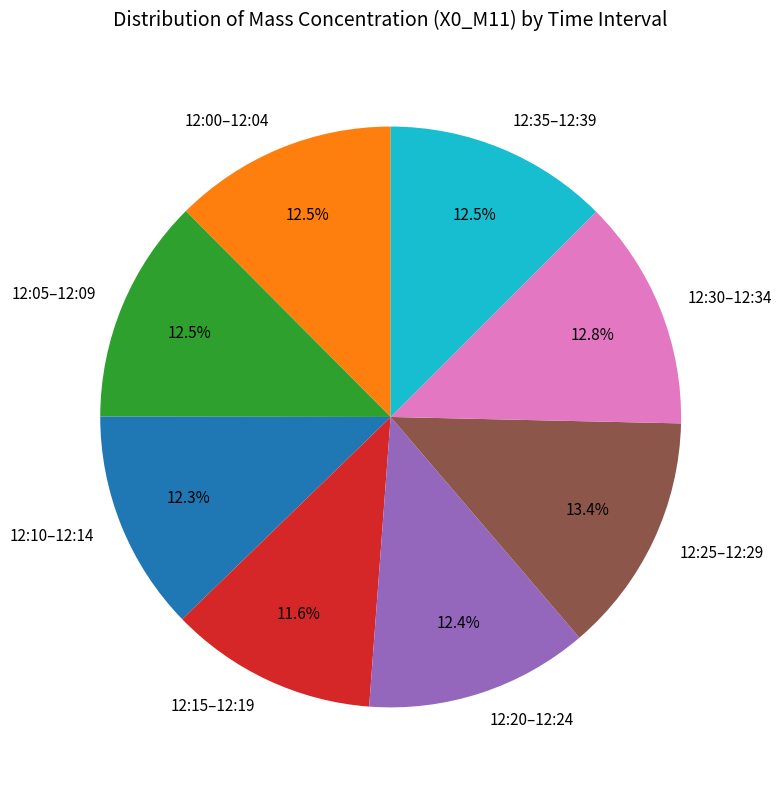

Which slice is the largest?

12:25–12:29